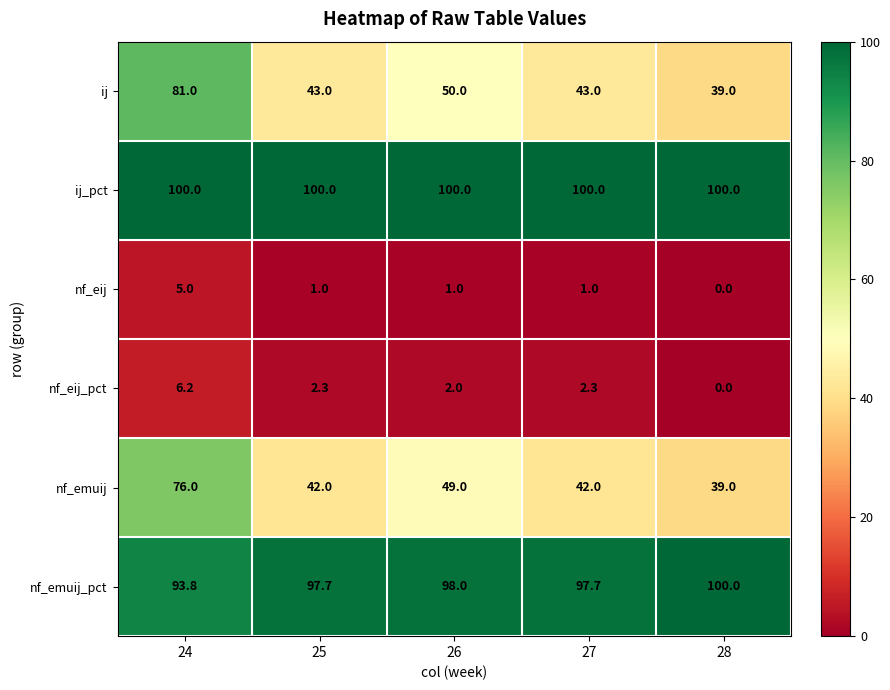

At 25, list the series in order from largest to smallest.

ij_pct, nf_emuij_pct, ij, nf_emuij, nf_eij_pct, nf_eij